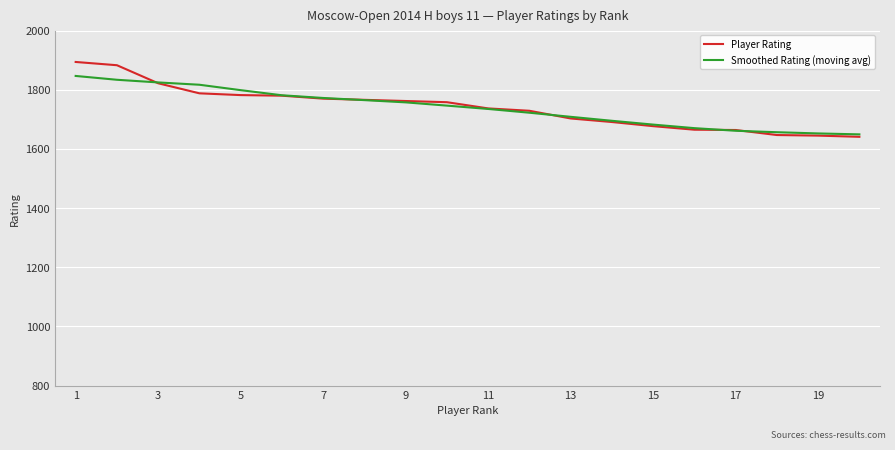

What is the sum of all Player Rating values?

34804.0